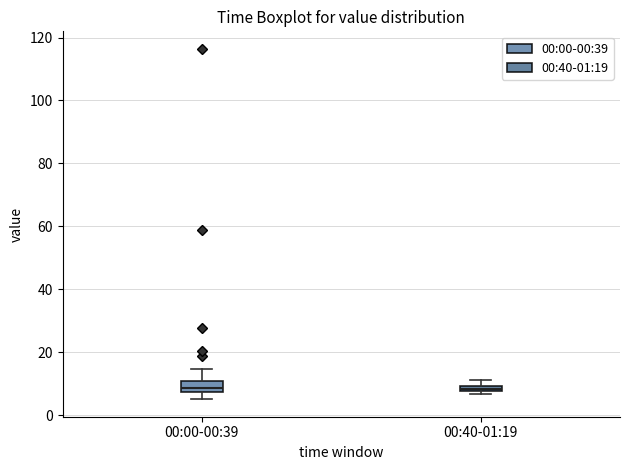

Where is the lower edge of the box for 00:40-01:19 on the y-axis? The values are not printed on the chart, so give them approximately, as read against the axis.

8